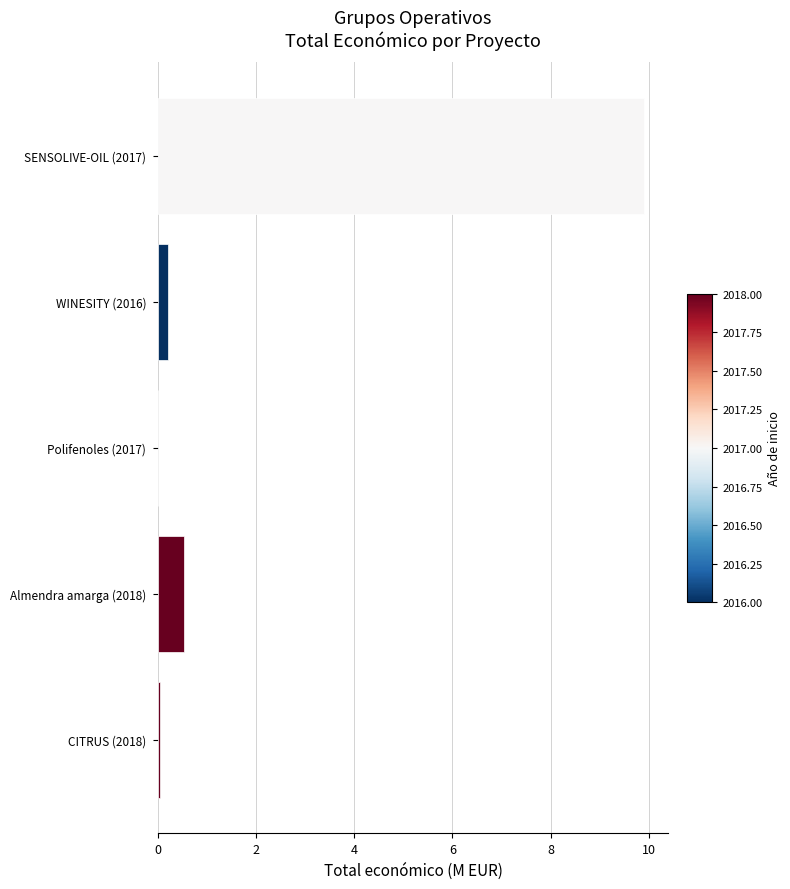

At which label is the value closest to 4?

Almendra amarga (2018)